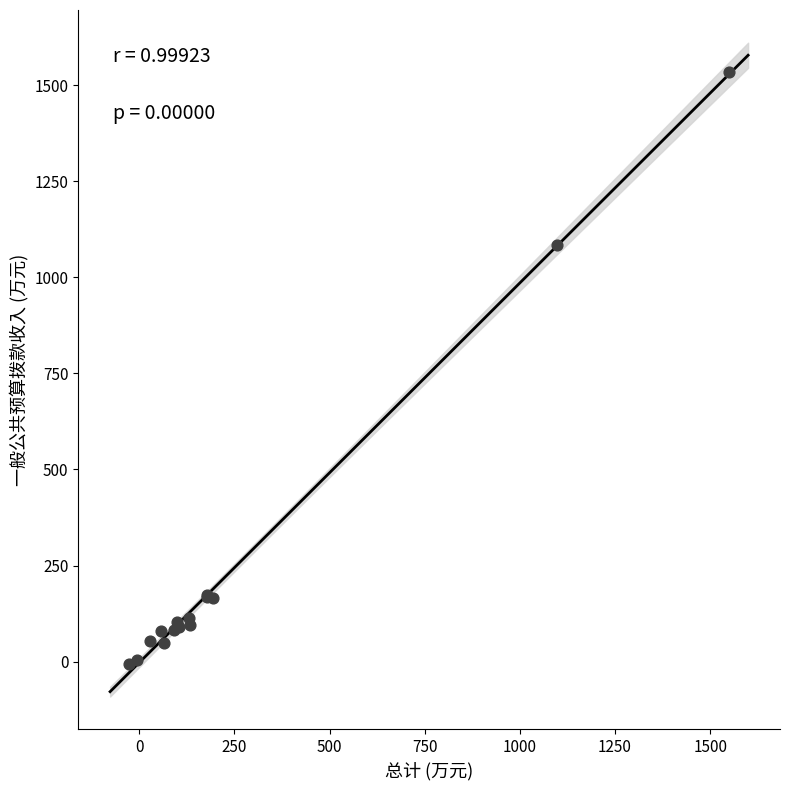

What Y value in the scatter plot is closest to 763?

1084.6